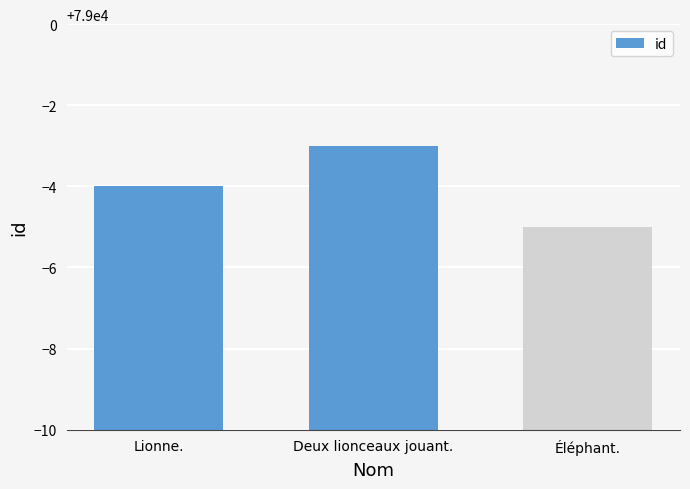

Between Lionne. and Deux lionceaux jouant., which is larger?

Deux lionceaux jouant.